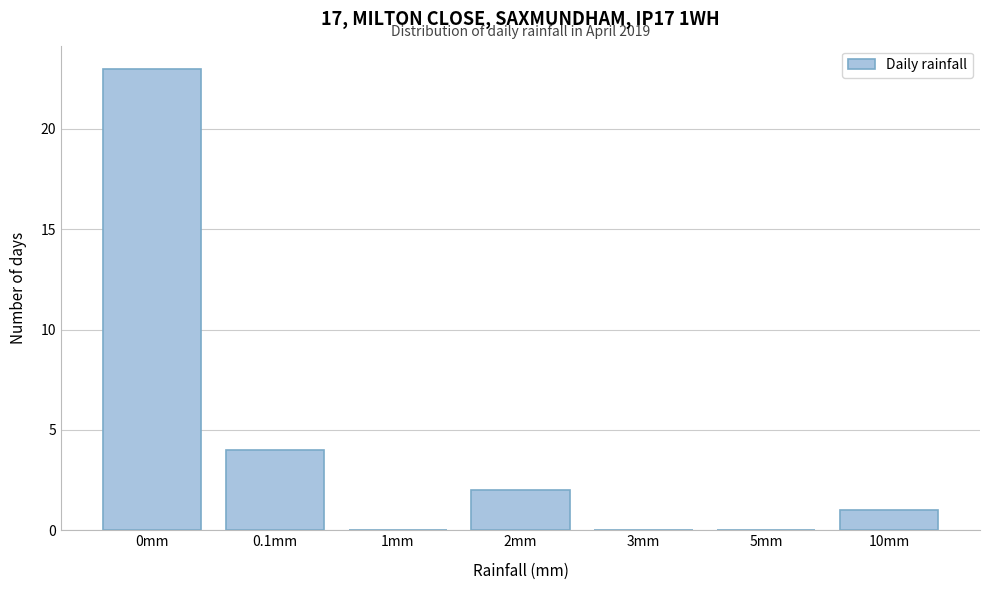

Reading left to right, list all the values displayed in this chart.

0mm=23	0.1mm=4	1mm=0	2mm=2	3mm=0	5mm=0	10mm=1